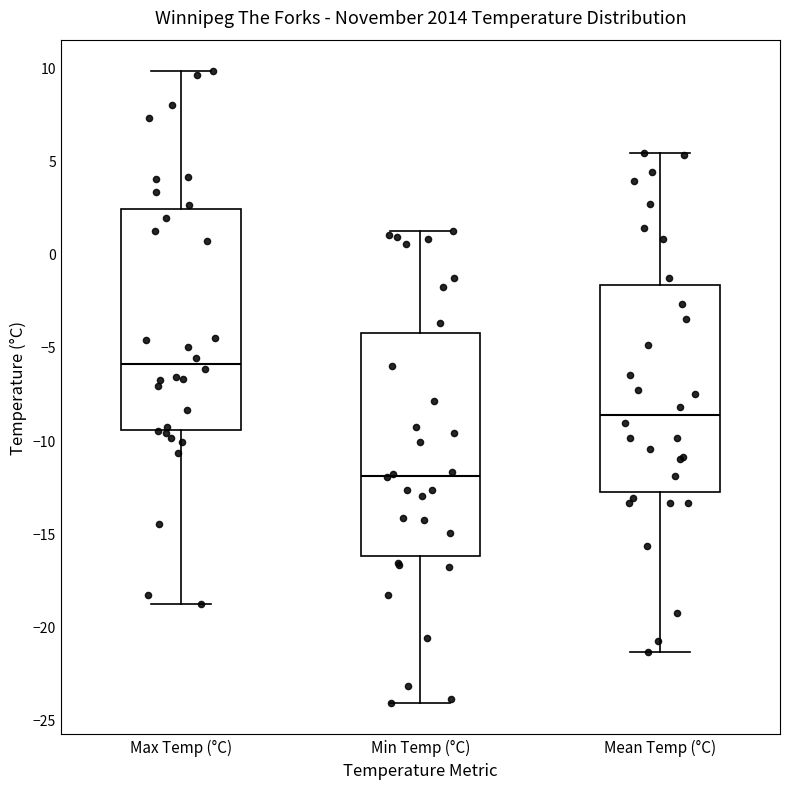

Which box has the lowest median line?

Min Temp (°C)